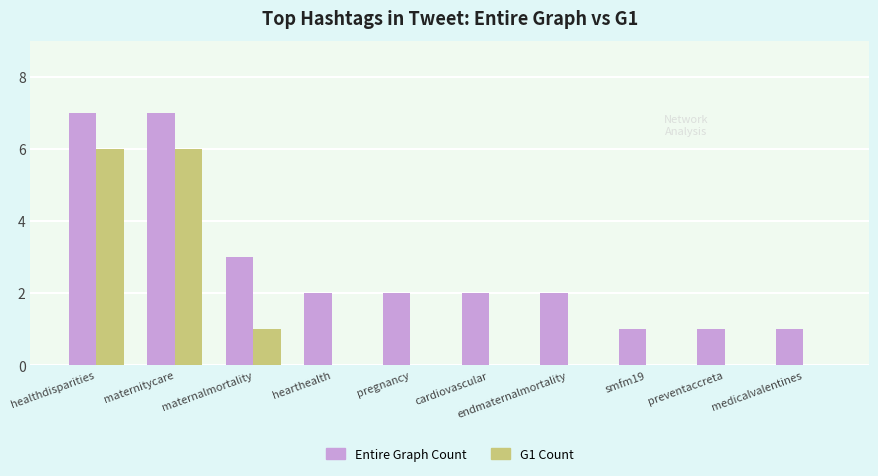

What is the sum of all Entire Graph Count values?

28